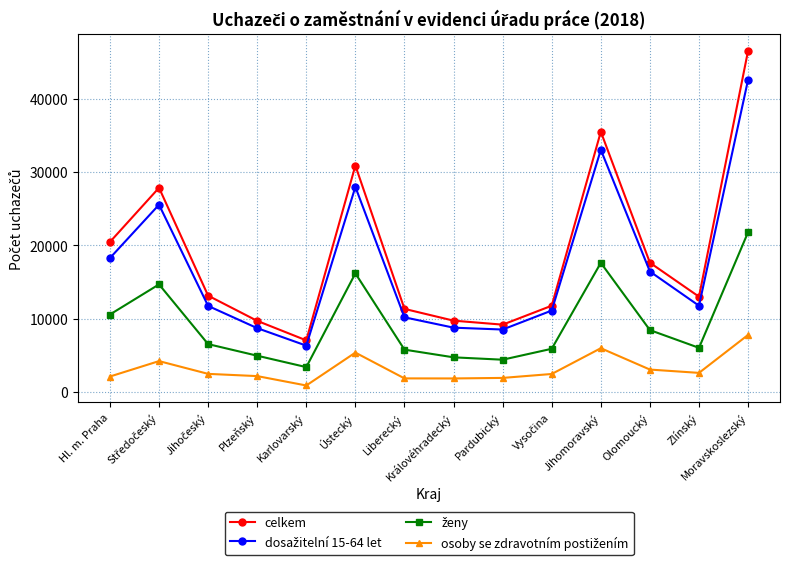

How many lines are shown in the chart?

4